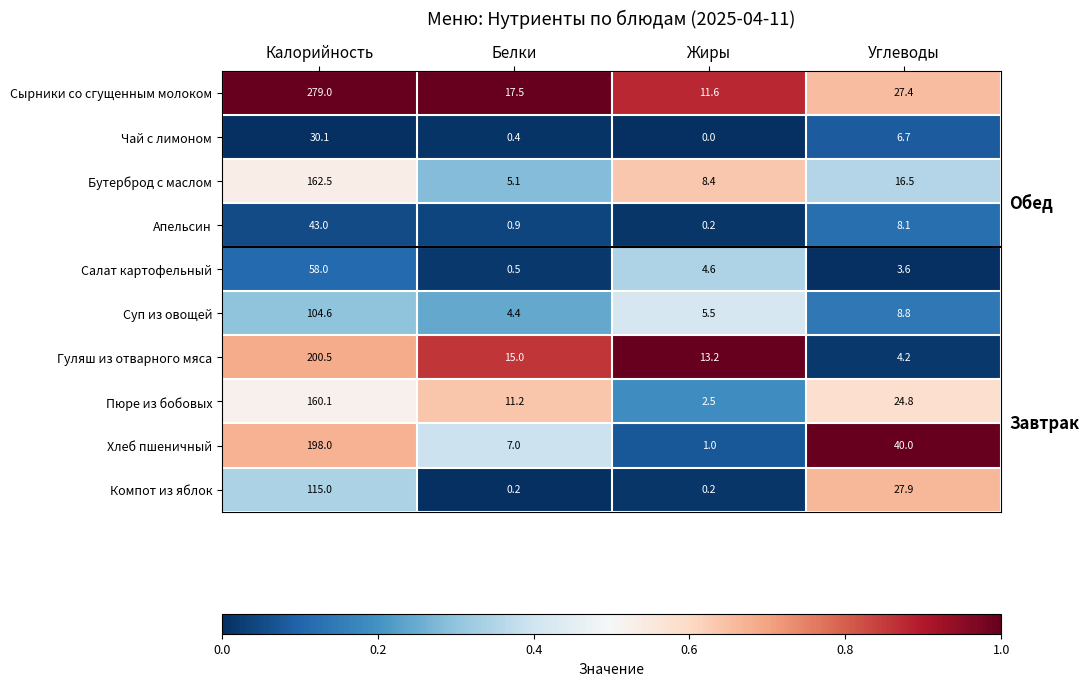

List the series in order of their peak value, highest first.

Сырники со сгущенным молоком, Гуляш из отварного мяса, Хлеб пшеничный, Бутерброд с маслом, Пюре из бобовых, Компот из яблок, Суп из овощей, Салат картофельный, Апельсин, Чай с лимоном